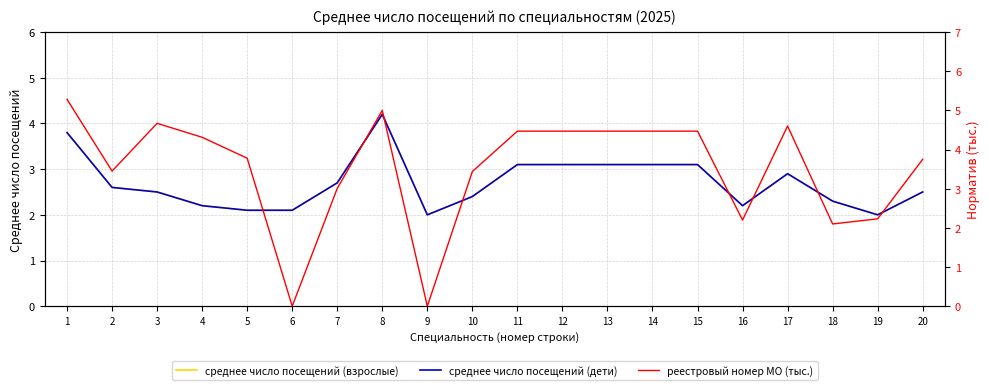

Does the chart have visible grid lines?

Yes